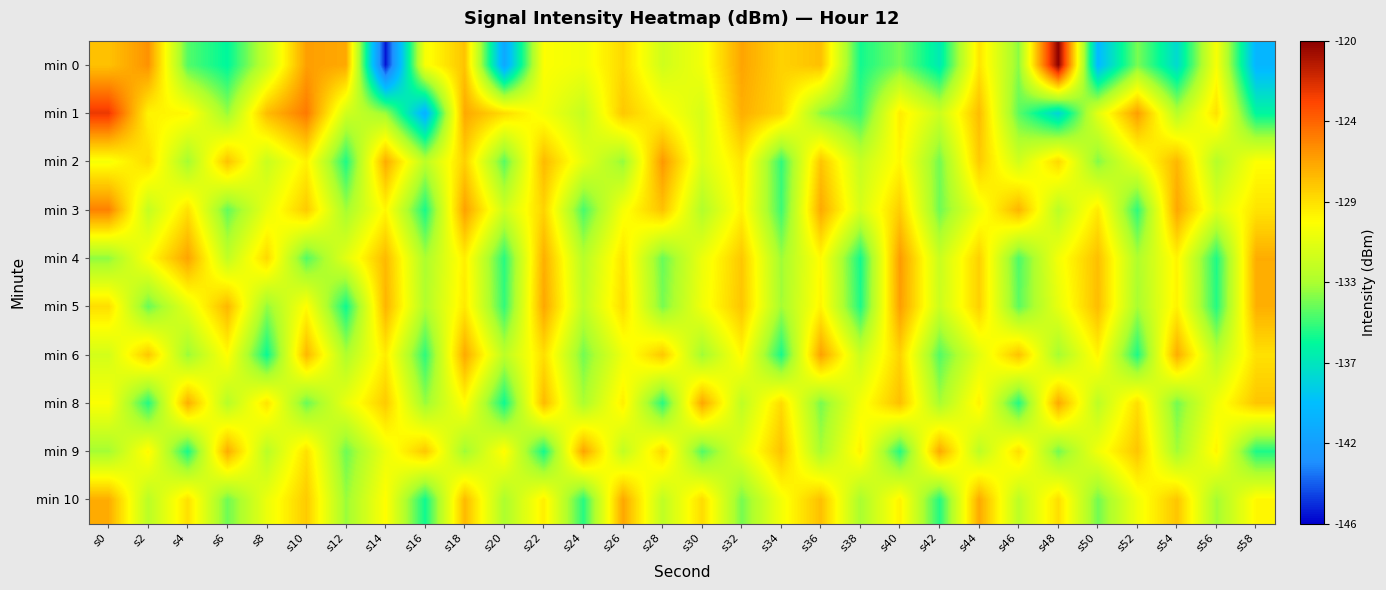

How many series are shown in this chart?

10